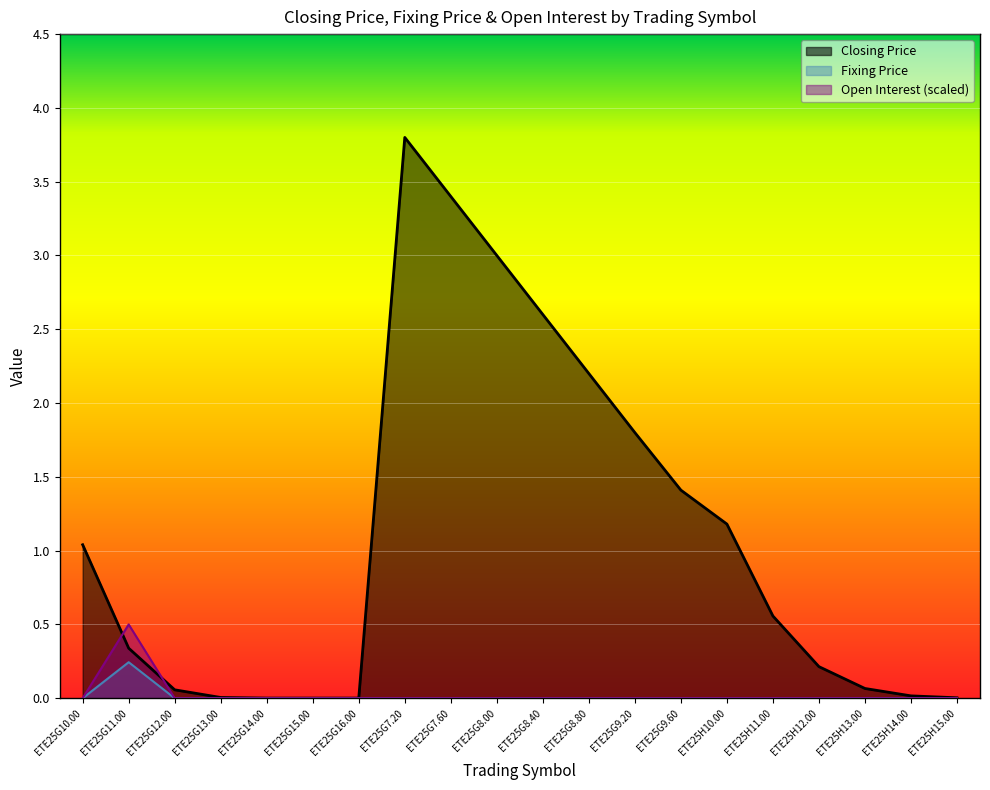

The value of Open Interest at ETE25H13.00 is 0.3. True or false?

False